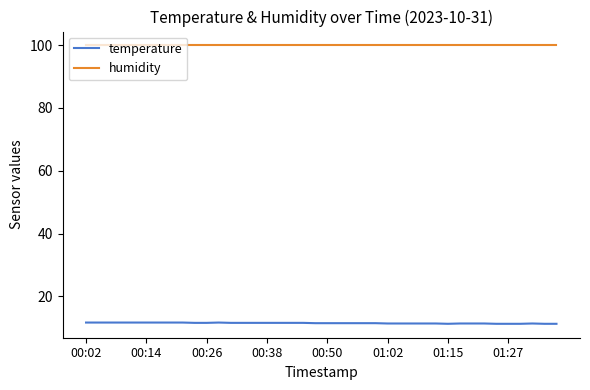

Which series has the widest spread of values?

temperature